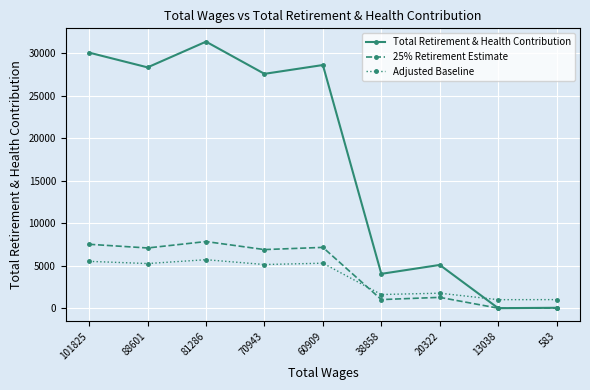

List the series in order of their peak value, highest first.

Total Retirement & Health Contribution, 25% Retirement Estimate, Adjusted Baseline